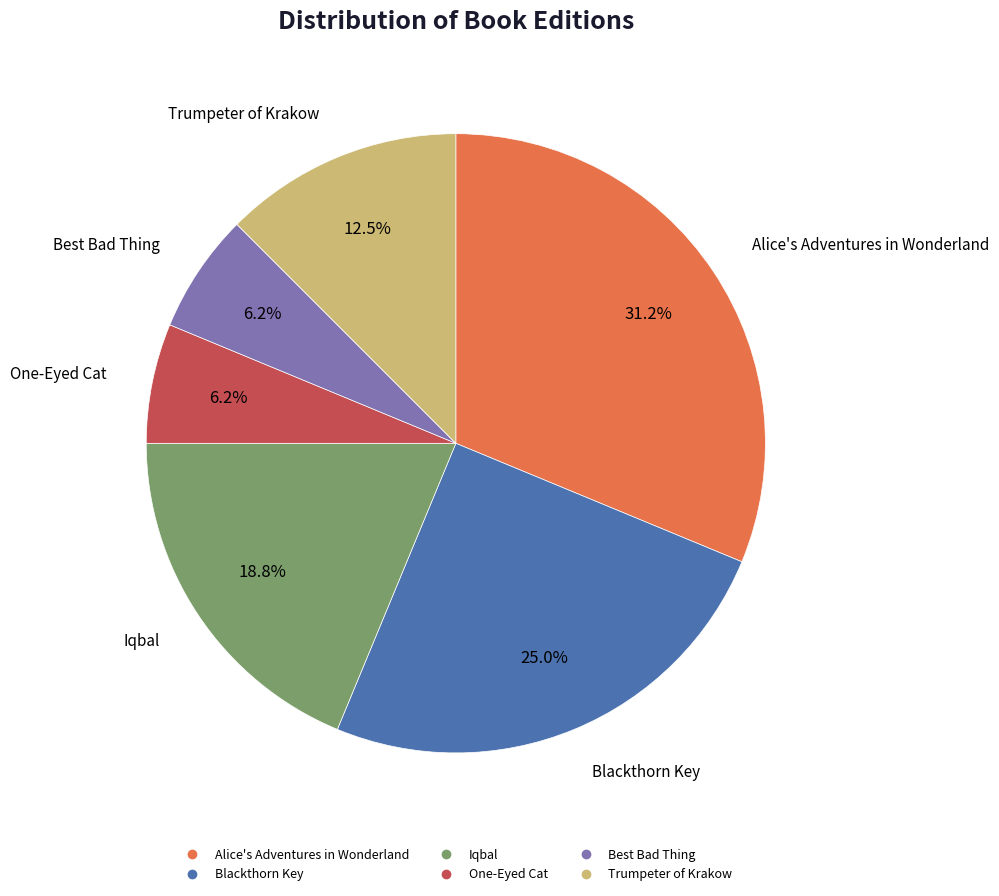

Which slice is the largest?

Alice's Adventures in Wonderland